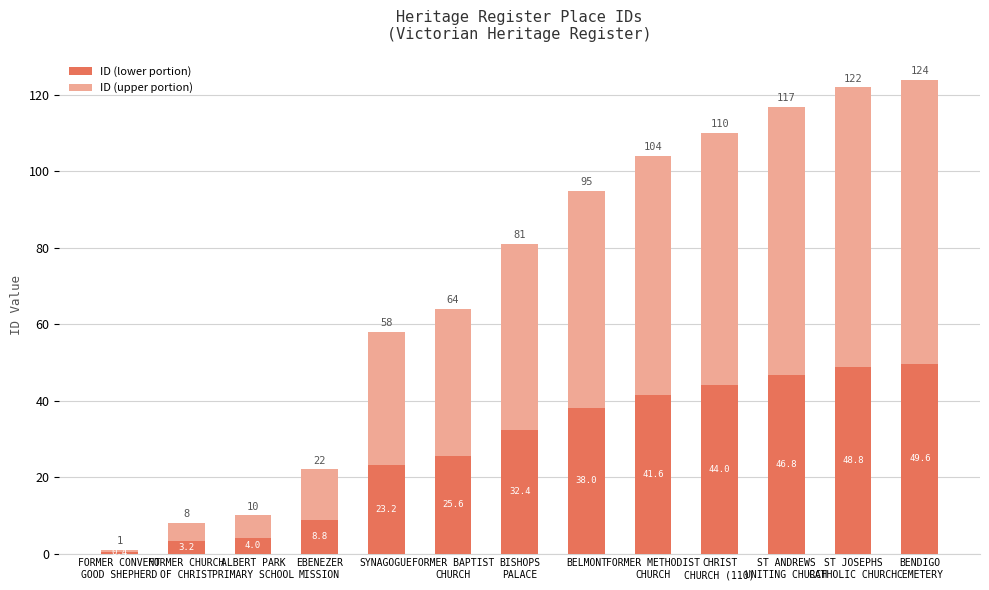

Are the bars horizontal?

No